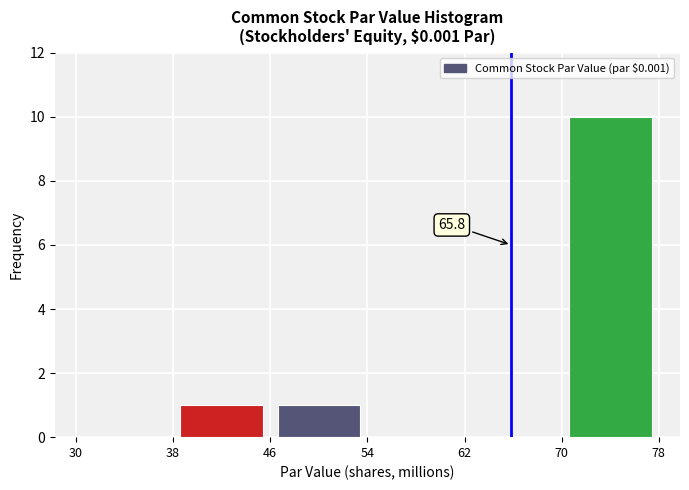

Which range on the x-axis has the tallest bar?

70 to 78